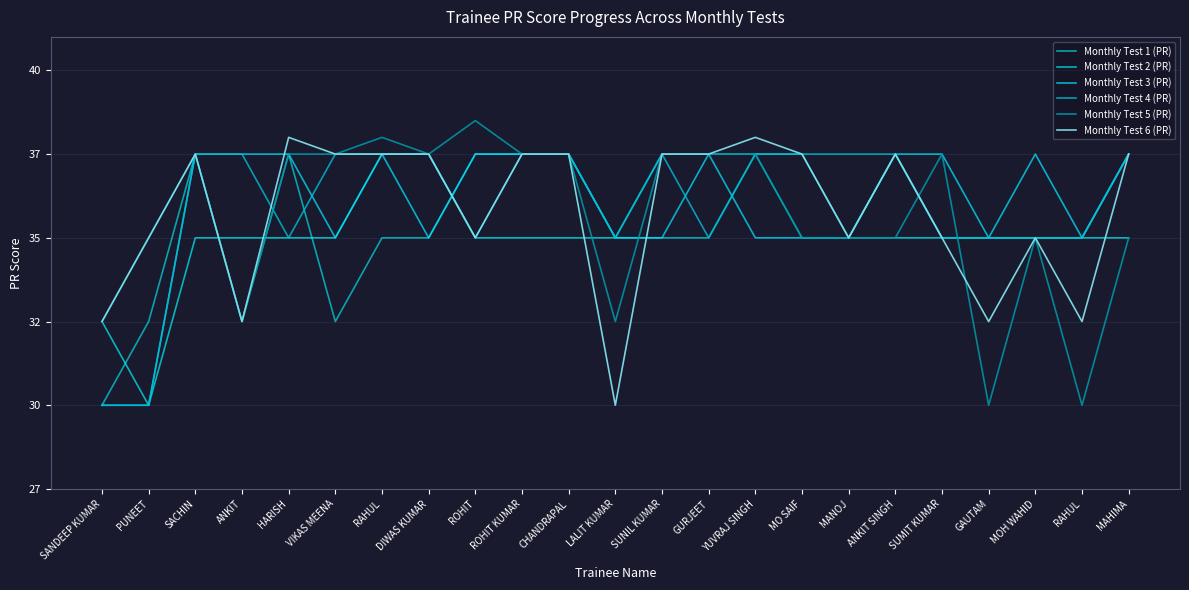

The value of Monthly Test 4 (PR) at ANKIT SINGH is 45. True or false?

True